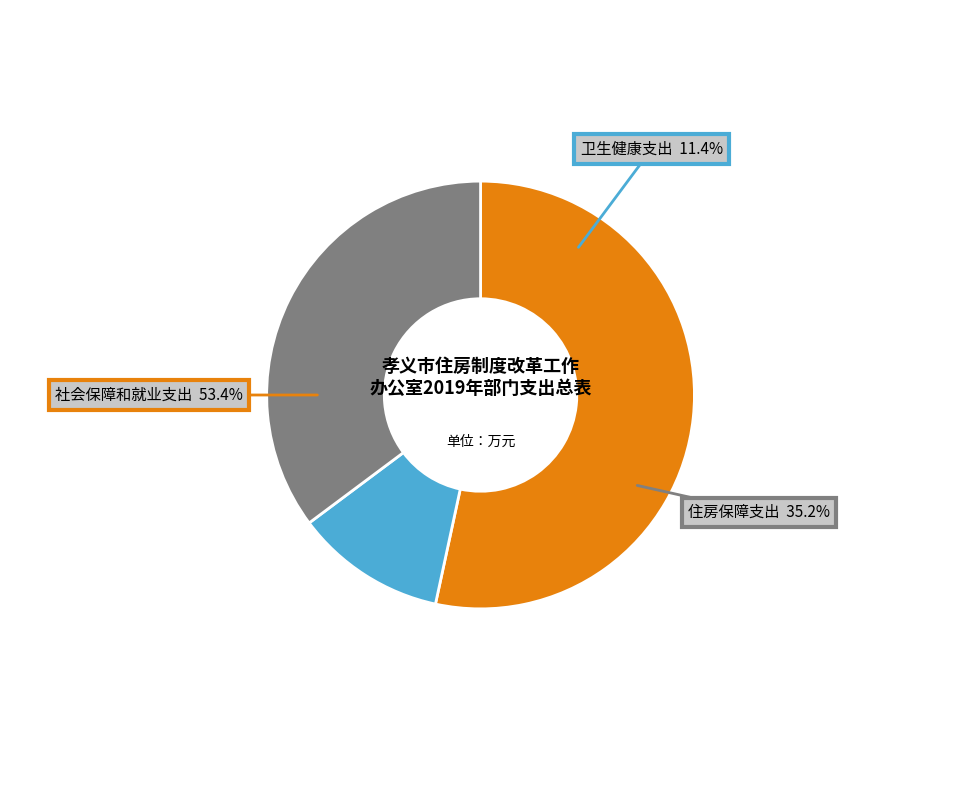

Which category has the biggest portion of the pie?

社会保障和就业支出